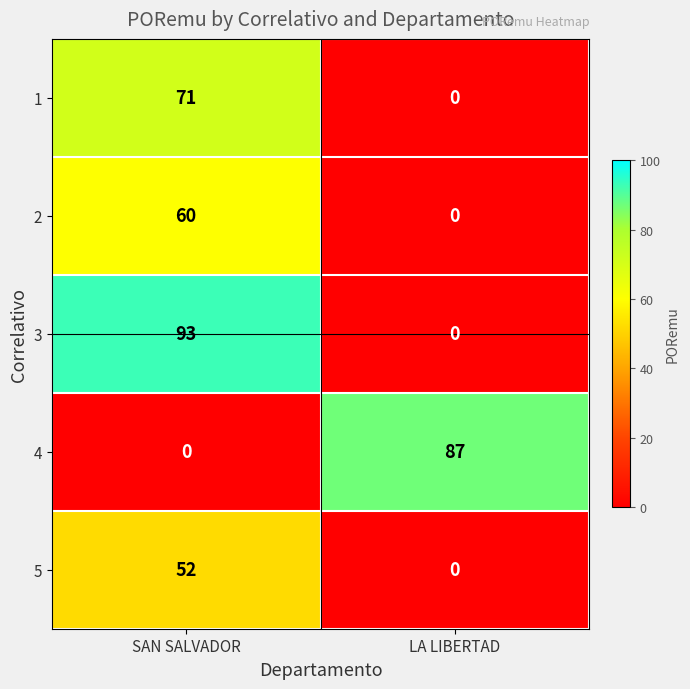

List the labels in order of 2 value, largest first.

SAN SALVADOR, LA LIBERTAD